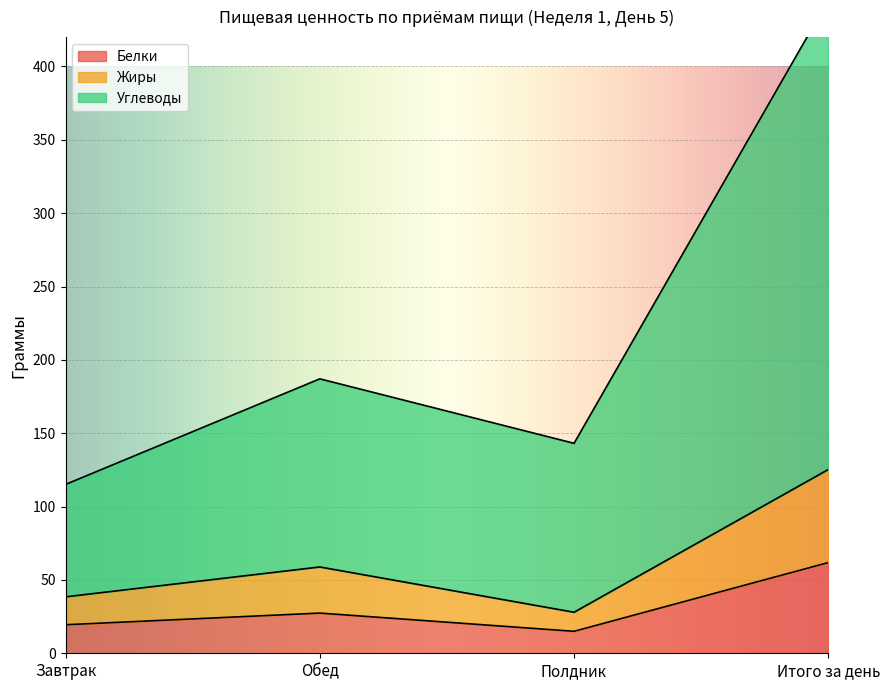

True or false: Жиры and Углеводы intersect in this chart.

False